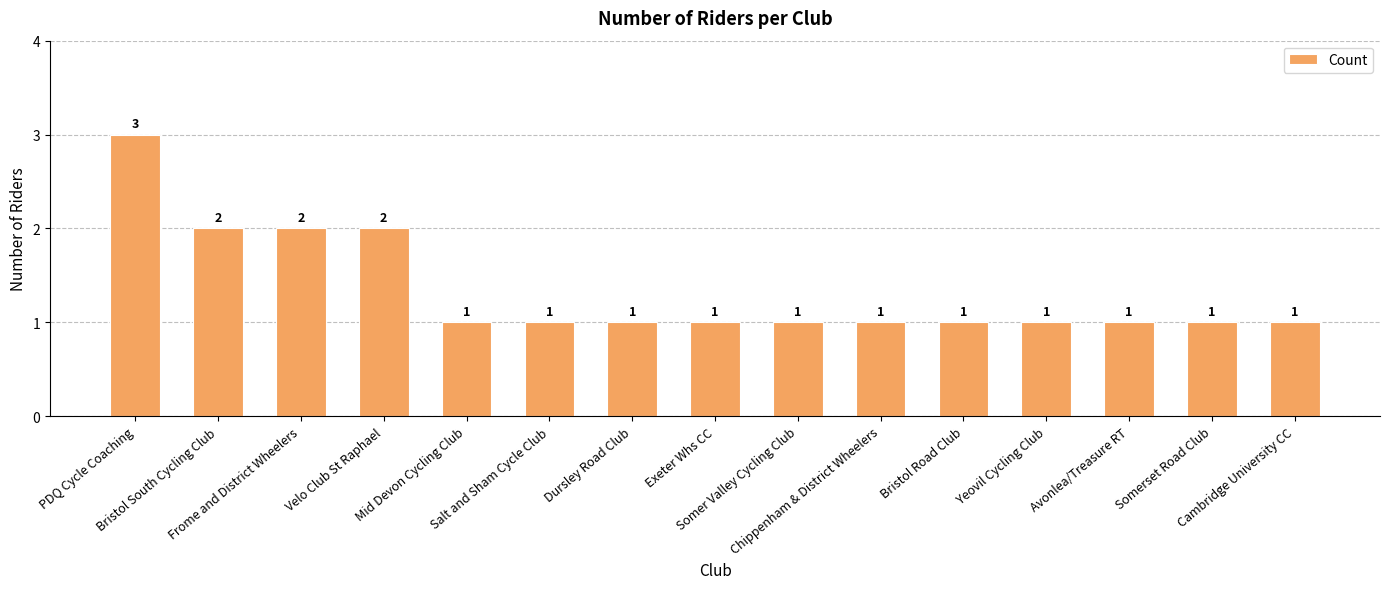

What is the difference between the maximum and minimum values?

2